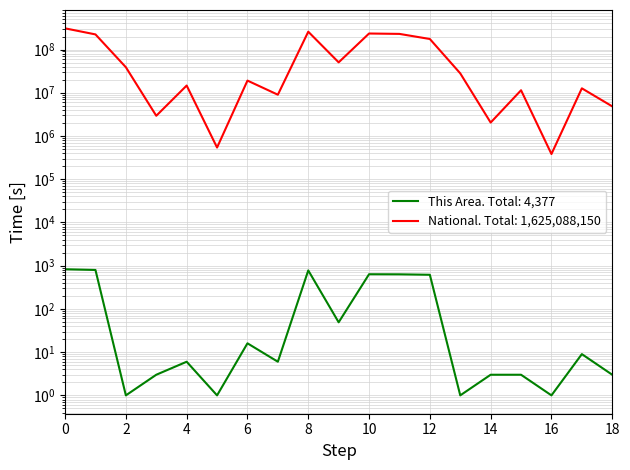

The Illinois series shows 229723394 at 11. True or false?

True